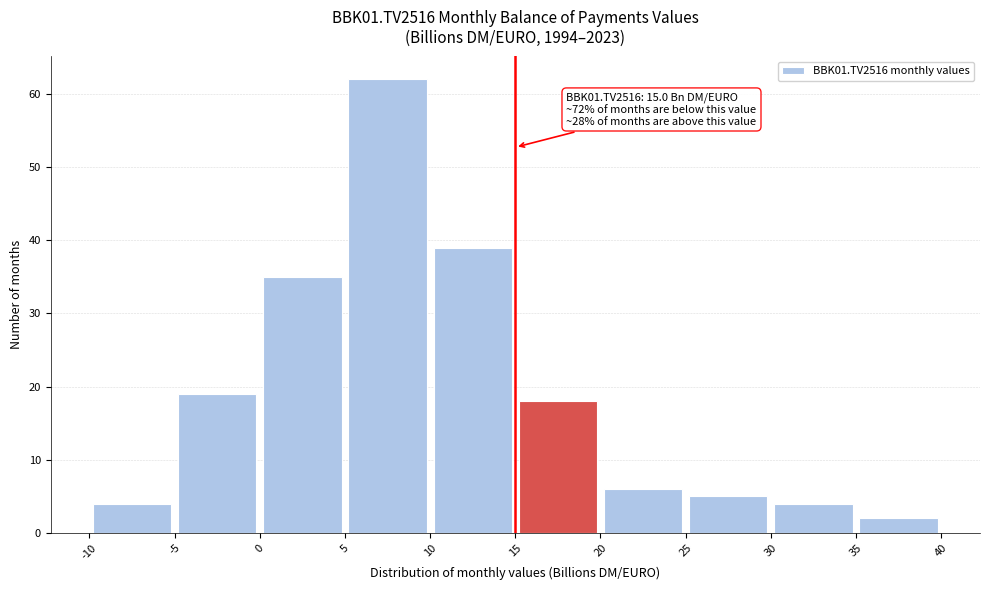

Over which range of the x-axis is the bar tallest?

5 to 10